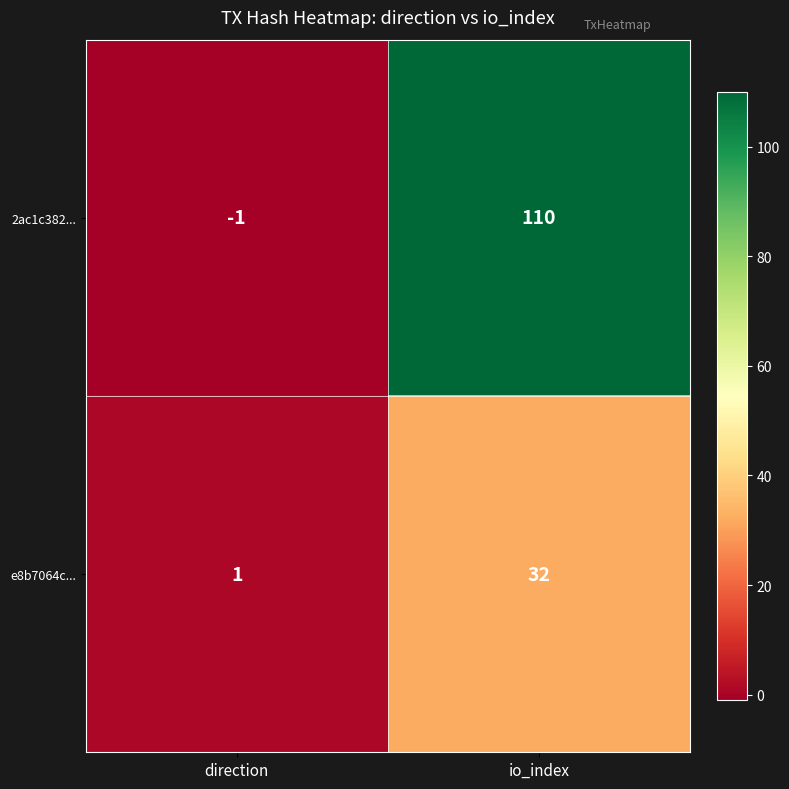

Which series changed the most between direction and io_index?

2ac1c382...